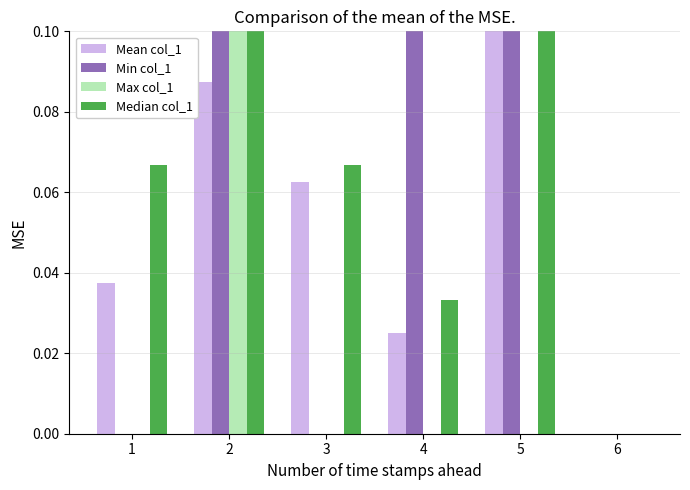

Is it true that Max col_1 equals 0.0 at 5?

True